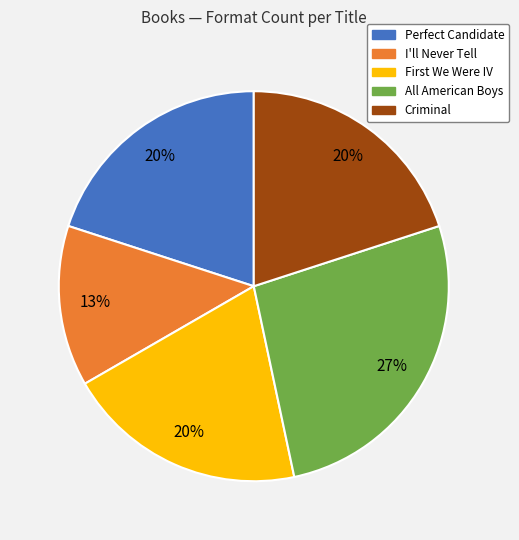

Count the number of slices in the pie.

5